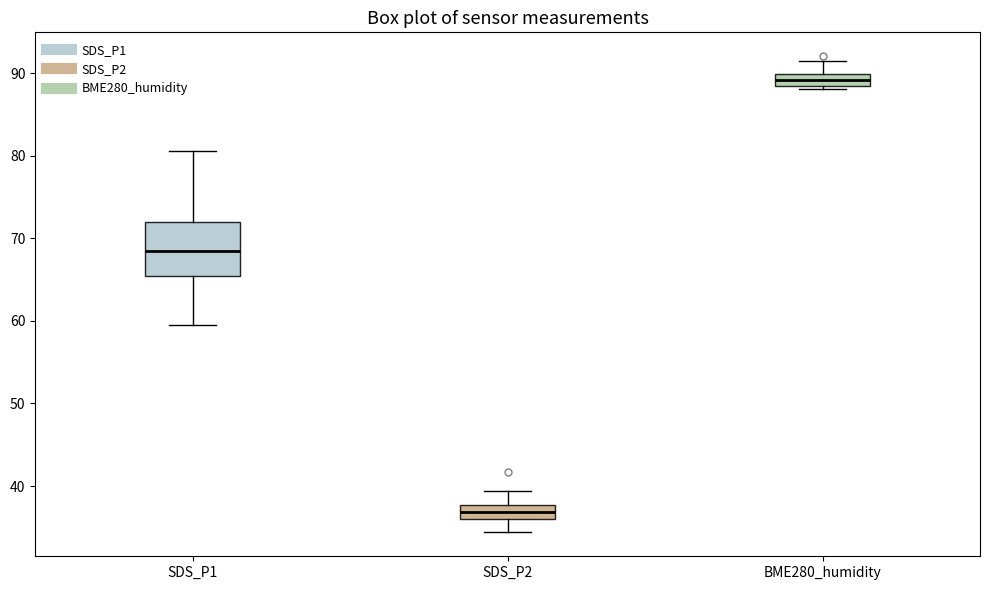

Where does the median line of the box for BME280_humidity sit on the y-axis? The values are not printed on the chart, so give them approximately, as read against the axis.

89